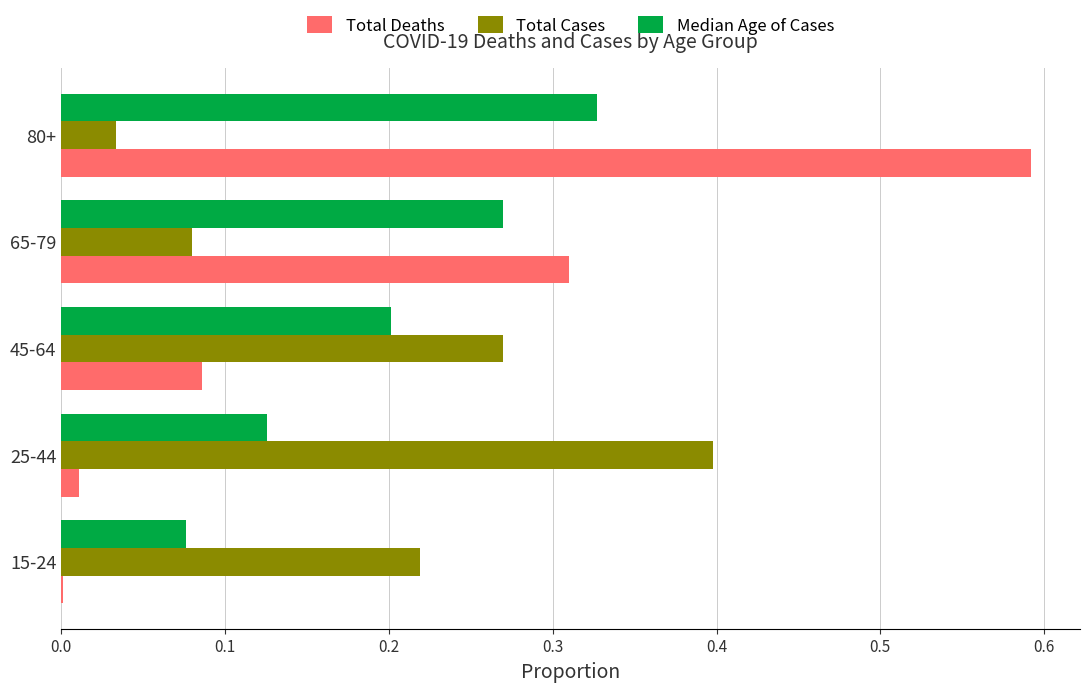

Which series changed the most between 15-24 and 25-44?

Total Cases